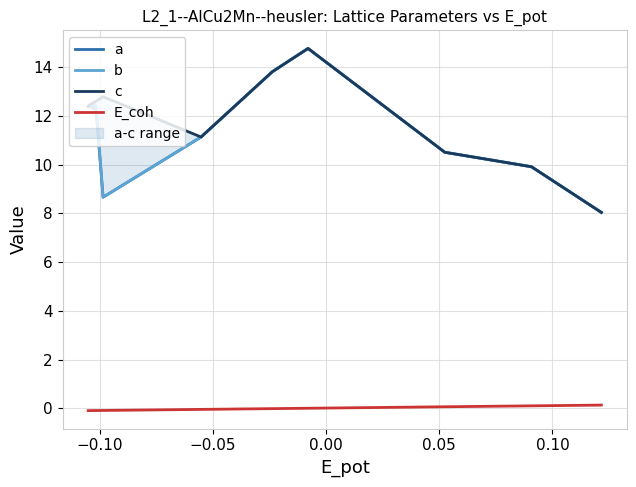

At 0.10, list the series in order from largest to smallest.

c, a, b, E_coh